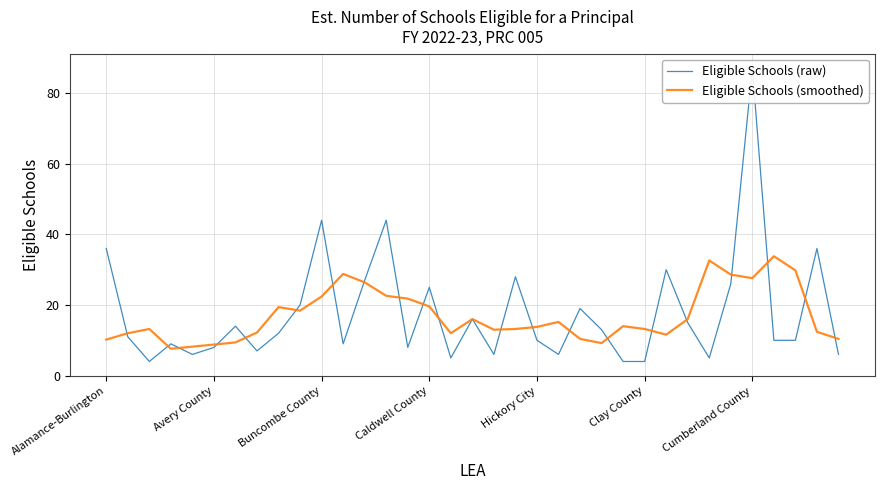

What is the maximum value for Eligible Schools (smoothed)?

33.8